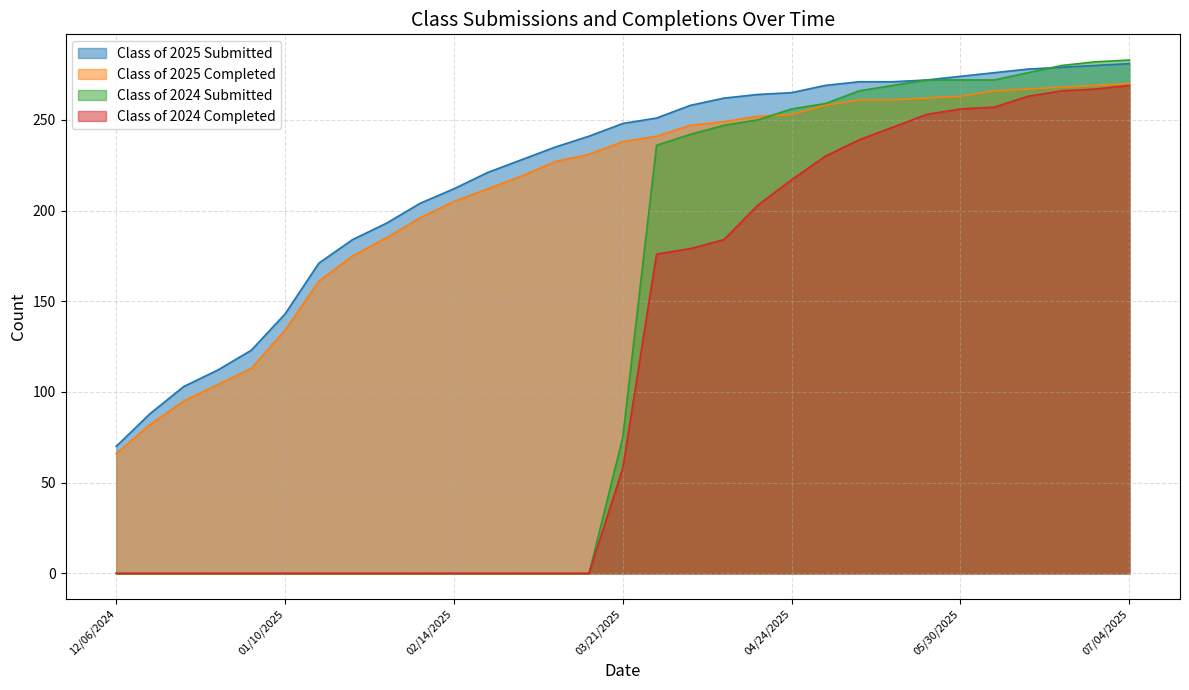

How many lines are shown in the chart?

4